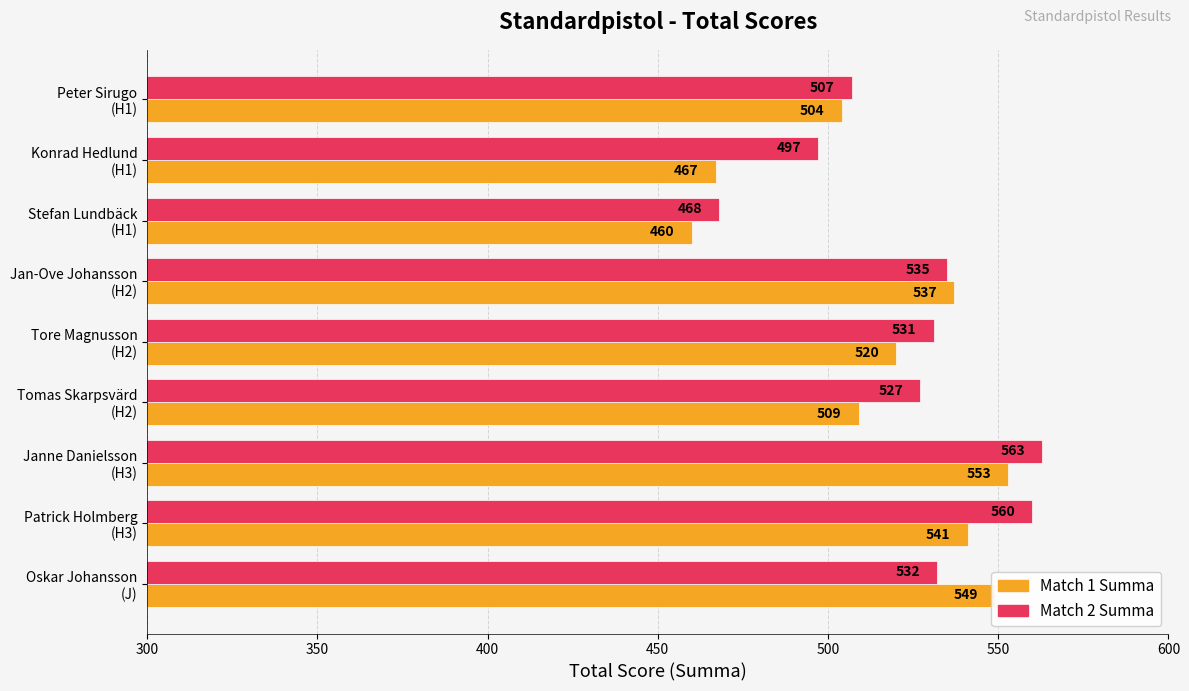

List the series in order of their overall mean, highest first.

Match 2 Summa, Match 1 Summa